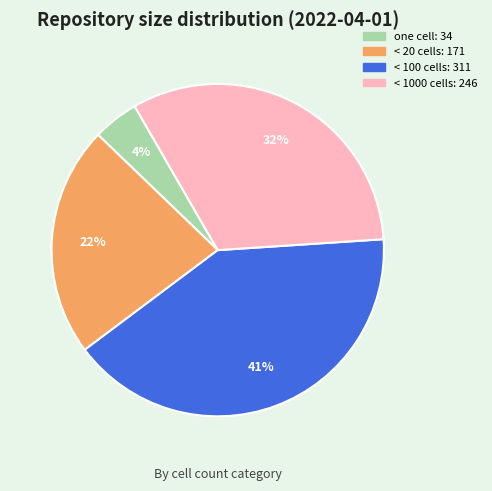

Is there a majority slice in this chart?

No